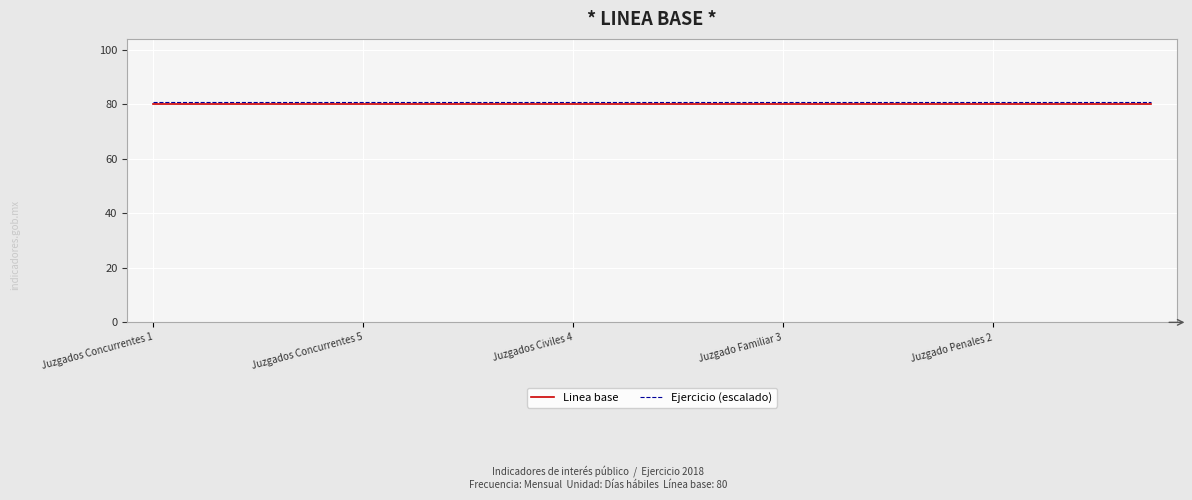

What is the lowest value of the Linea base series?

80.0